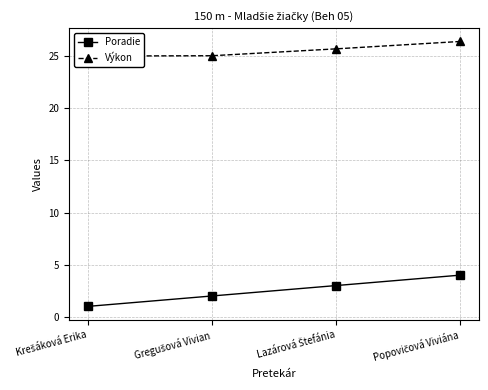

What is the value of the Poradie point at the 3rd from the left?

3